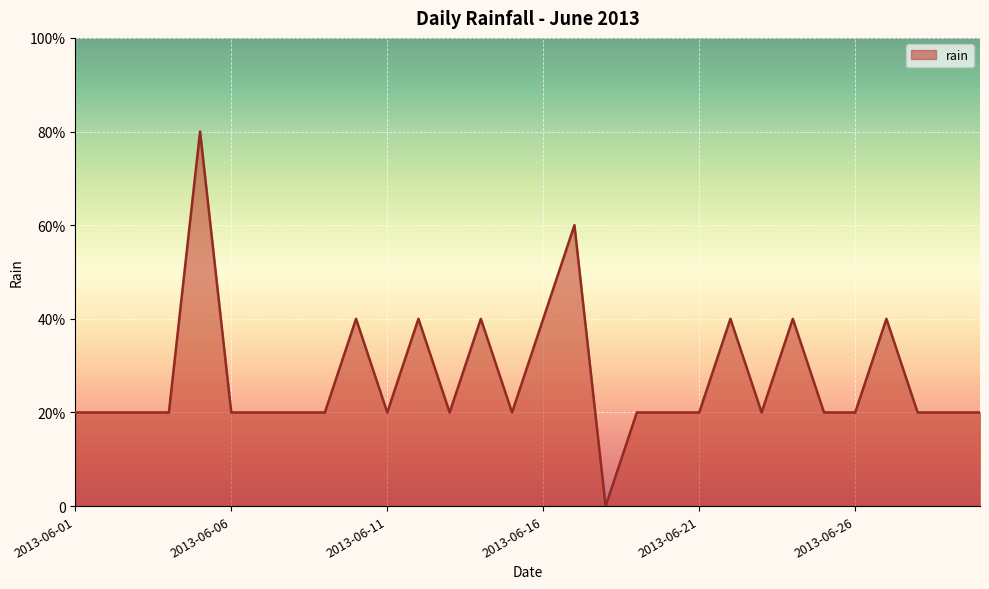

How many interior local peaks (higher than both neighbors) does the data have?

8